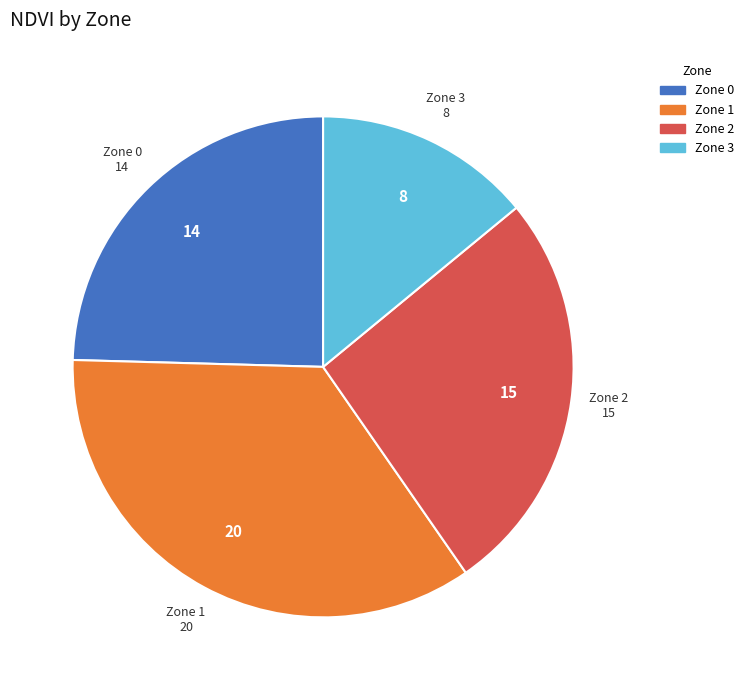

How many segments does this pie chart have?

4